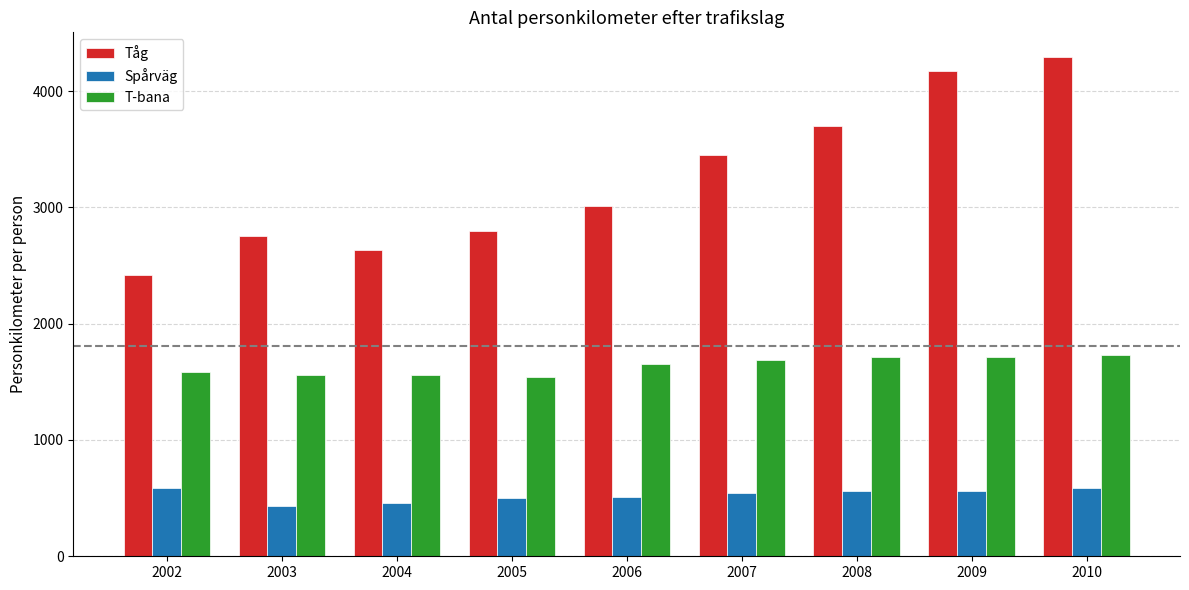

Where is Tåg nearest to the value 3355?

2007